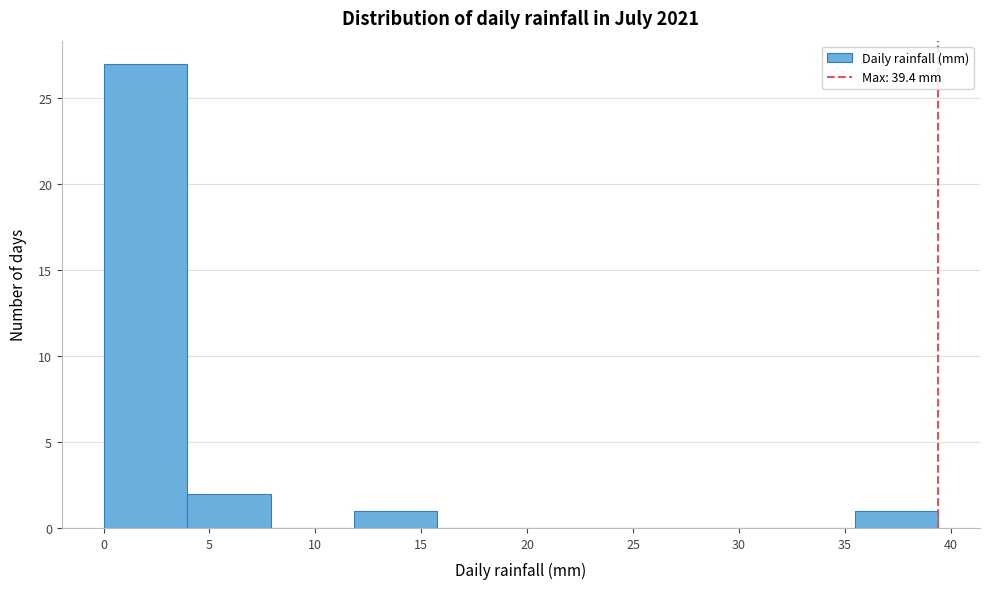

Over which range of the x-axis is the bar tallest?

0.0 to 4.0